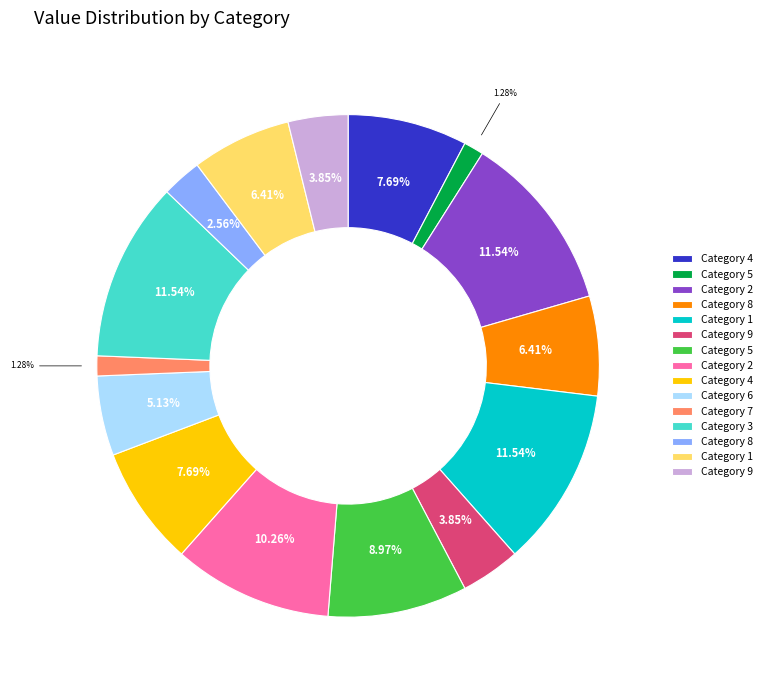

Does any single category account for the majority?

No